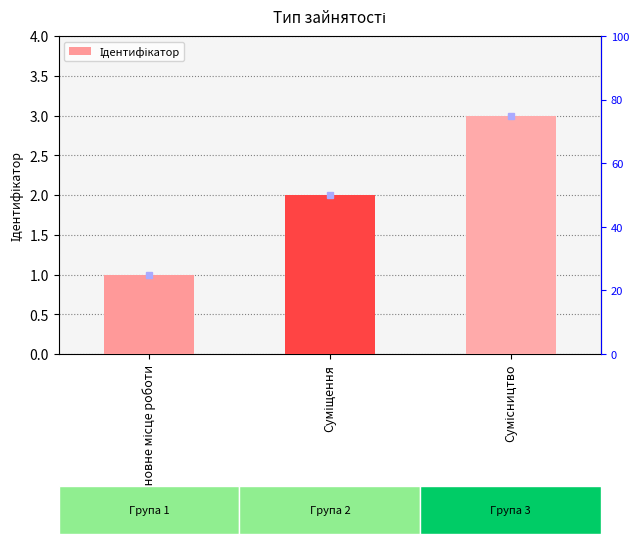

Reading left to right, extract all data points from this chart.

Основне місце роботи=1	Суміщення=2	Сумісництво=3